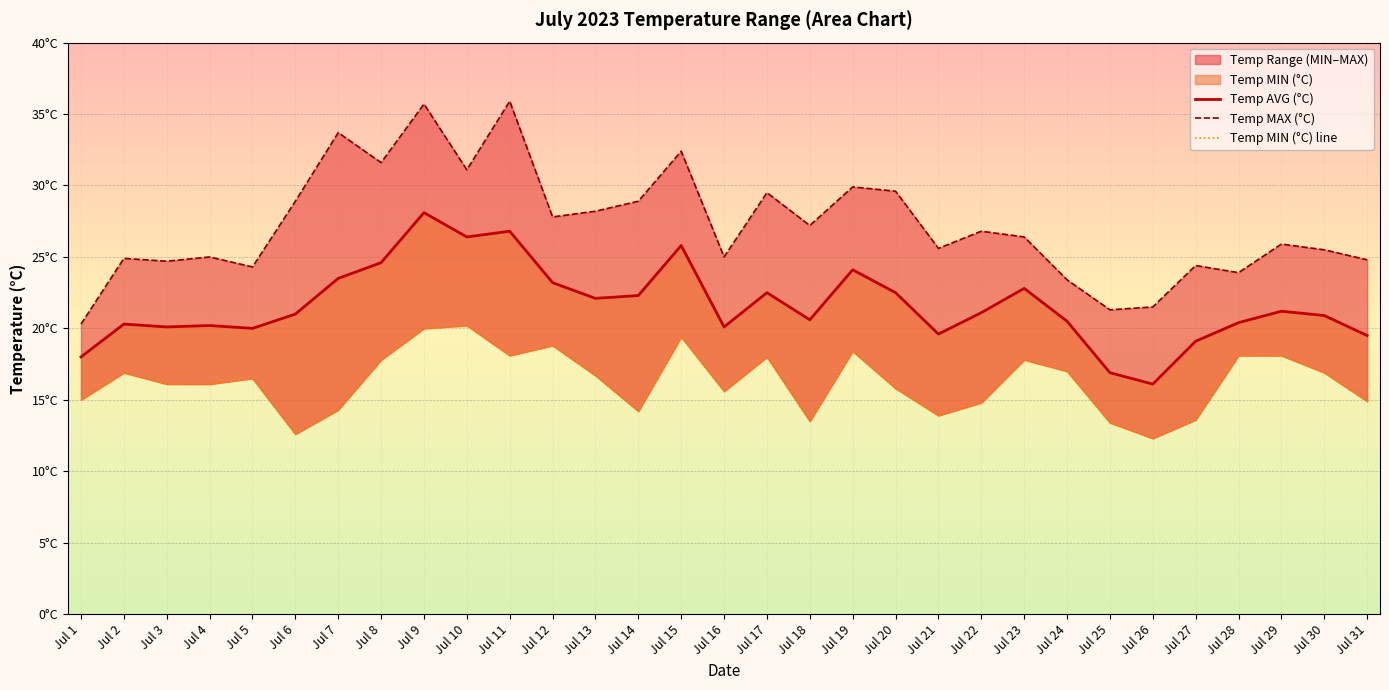

What is the average value of the Temp MAX (°C) series?

27.2